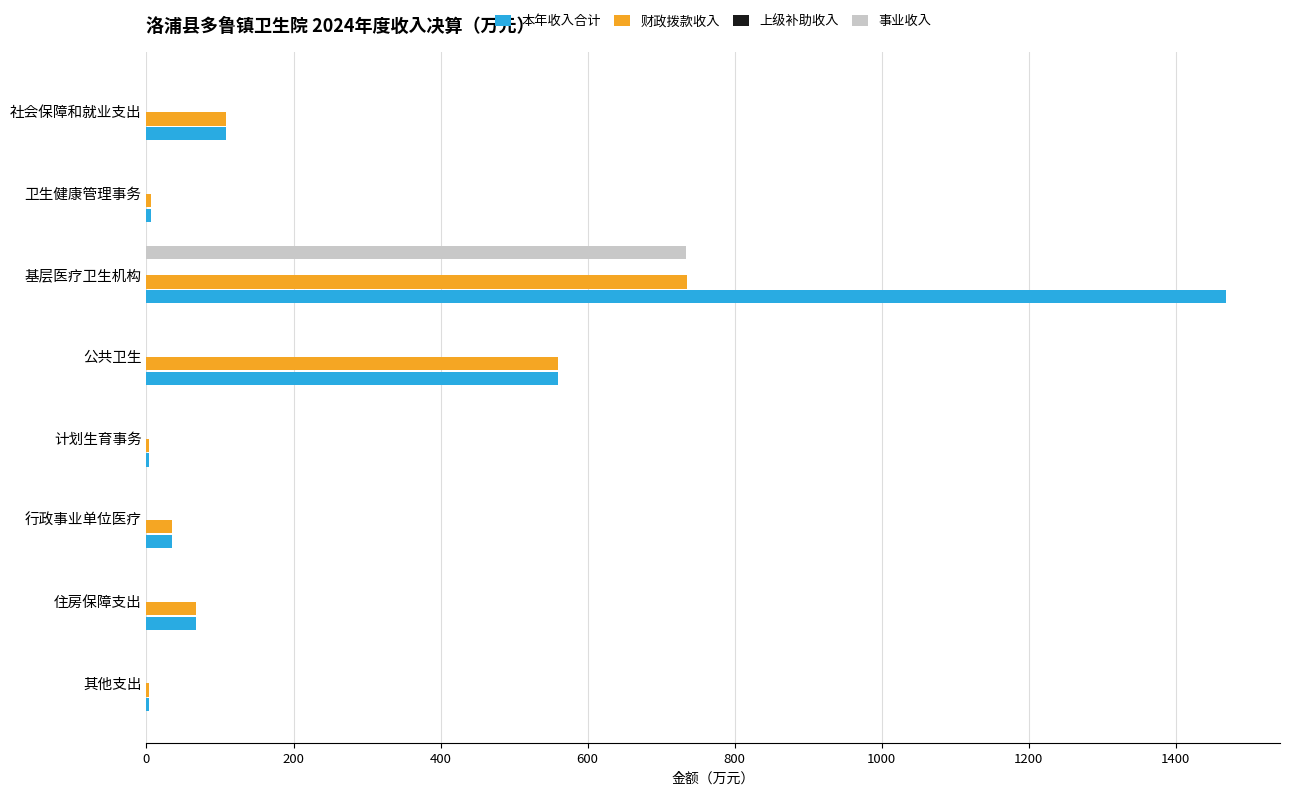

Count the number of data series in this chart.

3